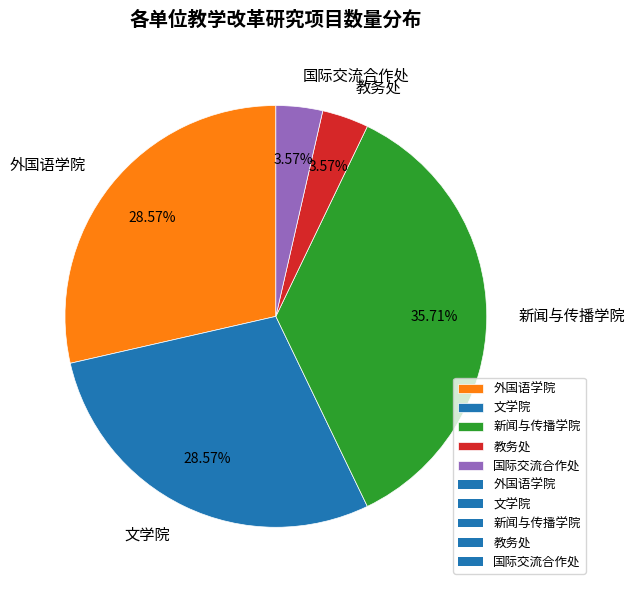

The 新闻与传播学院 slice represents 36% of the pie. True or false?

True